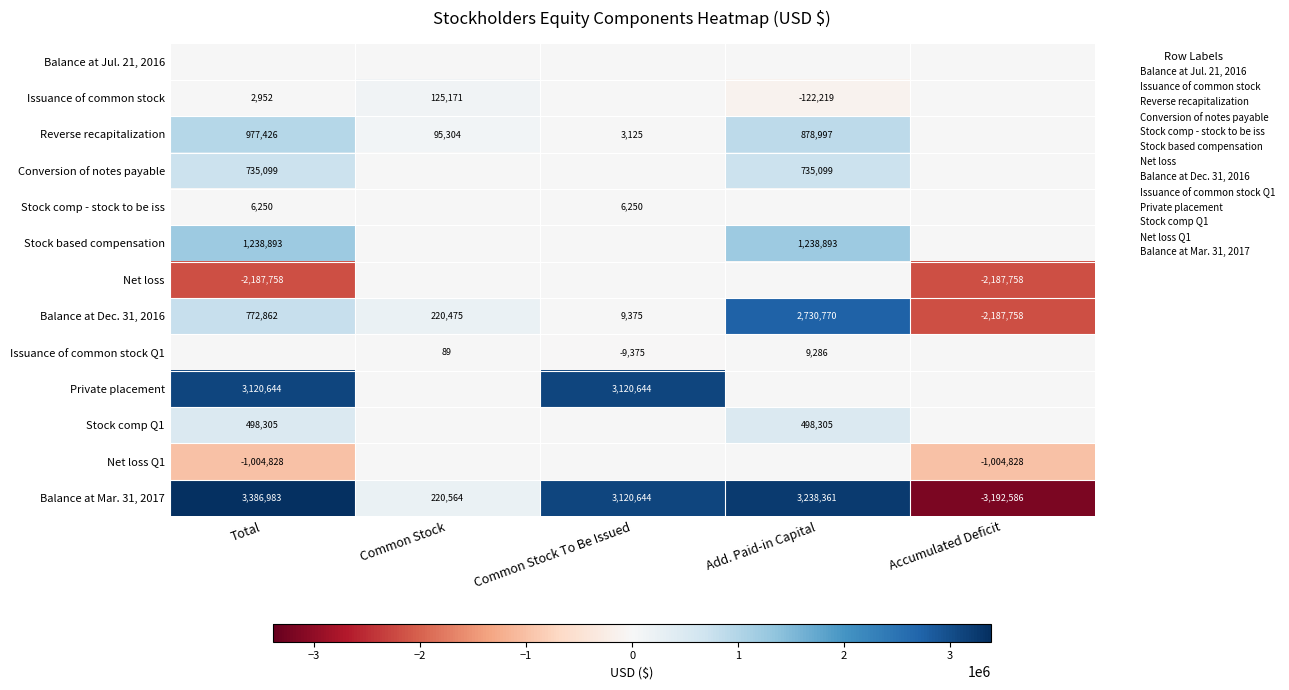

How many values in Balance at Mar. 31, 2017 are above zero?

4